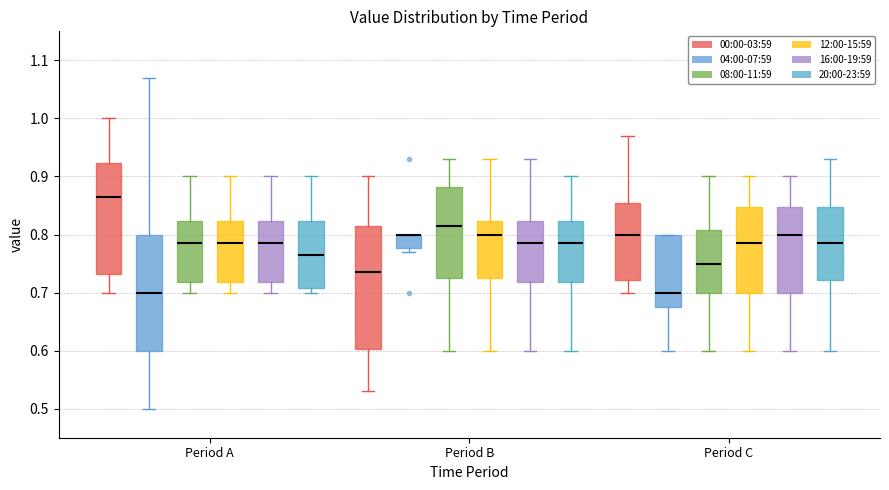

Reading left to right, read every box against the y-axis: the position of its median line, the range the box covers, and the ends of its whiskers. The values are not printed on the chart, so give them approximately, as read against the axis.

Period A (00:00-03:59): median 0.87, box 0.73 to 0.92, whiskers 0.70 to 1.00
Period A (04:00-07:59): median 0.70, box 0.60 to 0.80, whiskers 0.50 to 1.07
Period A (08:00-11:59): median 0.79, box 0.72 to 0.82, whiskers 0.70 to 0.90
Period A (12:00-15:59): median 0.79, box 0.72 to 0.82, whiskers 0.70 to 0.90
Period A (16:00-19:59): median 0.79, box 0.72 to 0.82, whiskers 0.70 to 0.90
Period A (20:00-23:59): median 0.77, box 0.71 to 0.82, whiskers 0.70 to 0.90
Period B (00:00-03:59): median 0.74, box 0.60 to 0.82, whiskers 0.53 to 0.90
Period B (04:00-07:59): median 0.80 (drawn on the box's upper edge), box 0.78 to 0.80, whiskers 0.77 to 0.80
Period B (08:00-11:59): median 0.82, box 0.73 to 0.88, whiskers 0.60 to 0.93
Period B (12:00-15:59): median 0.80, box 0.73 to 0.82, whiskers 0.60 to 0.93
Period B (16:00-19:59): median 0.79, box 0.72 to 0.82, whiskers 0.60 to 0.93
Period B (20:00-23:59): median 0.79, box 0.72 to 0.82, whiskers 0.60 to 0.90
Period C (00:00-03:59): median 0.80, box 0.72 to 0.86, whiskers 0.70 to 0.97
Period C (04:00-07:59): median 0.70, box 0.68 to 0.80, whiskers 0.60 to 0.80
Period C (08:00-11:59): median 0.75, box 0.70 to 0.81, whiskers 0.60 to 0.90
Period C (12:00-15:59): median 0.79, box 0.70 to 0.85, whiskers 0.60 to 0.90
Period C (16:00-19:59): median 0.80, box 0.70 to 0.85, whiskers 0.60 to 0.90
Period C (20:00-23:59): median 0.79, box 0.72 to 0.85, whiskers 0.60 to 0.93